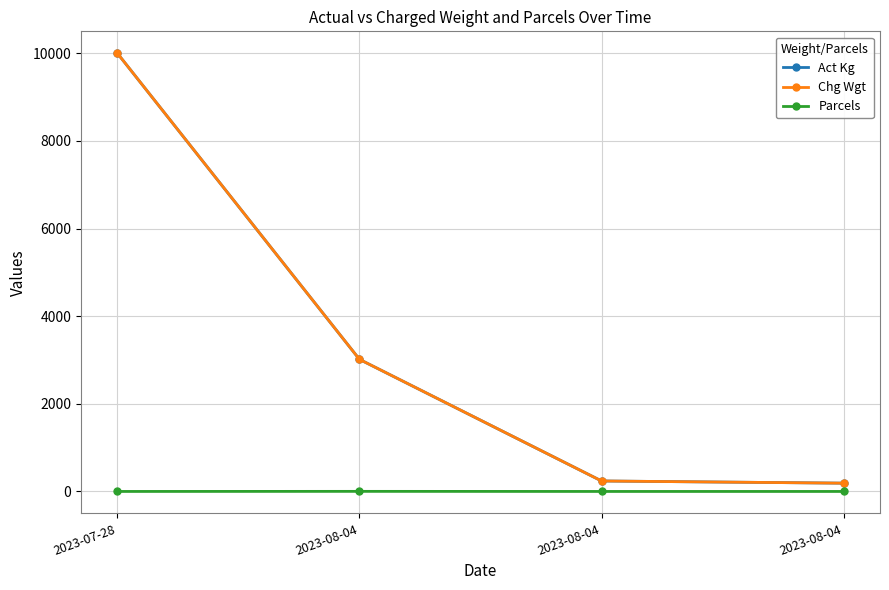

Is this an area chart (filled region under the line)?

No